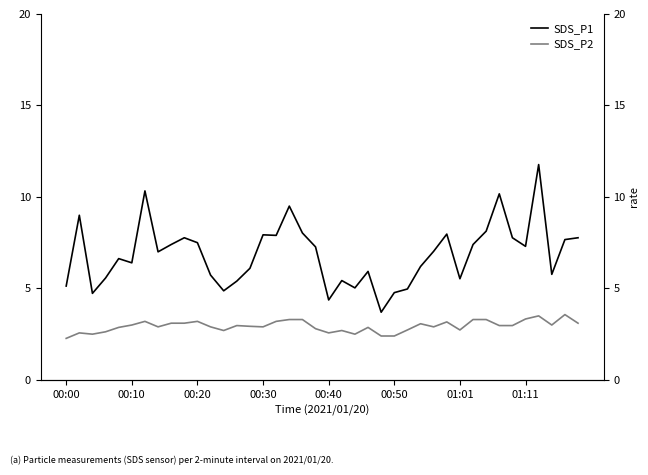

At 00:20, list the series in order from smallest to largest.

SDS_P2, SDS_P1